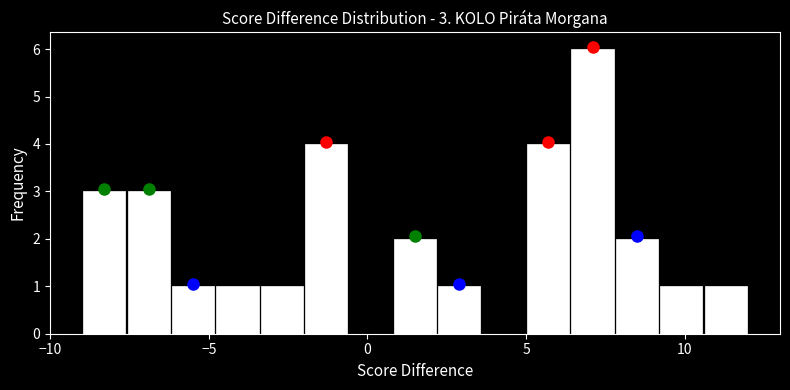

Around what value on the x-axis is the tallest bar? Give the approximate position of its centre, as read against the axis.

7.0